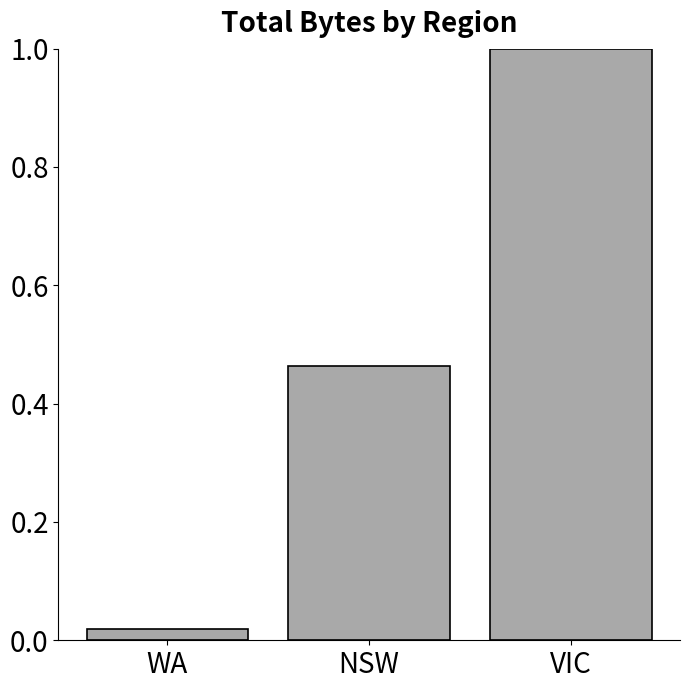

Is it true that the value at NSW is 0.3?

False